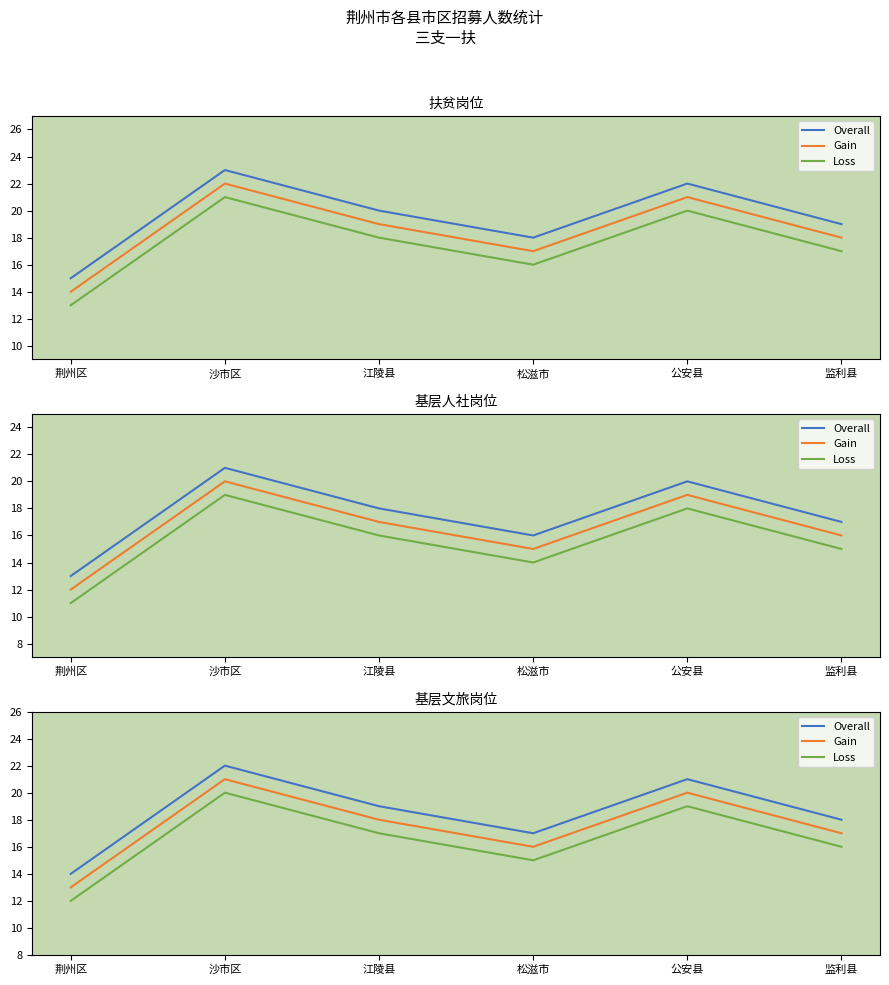

Which category has the highest value in the Gain series?

沙市区